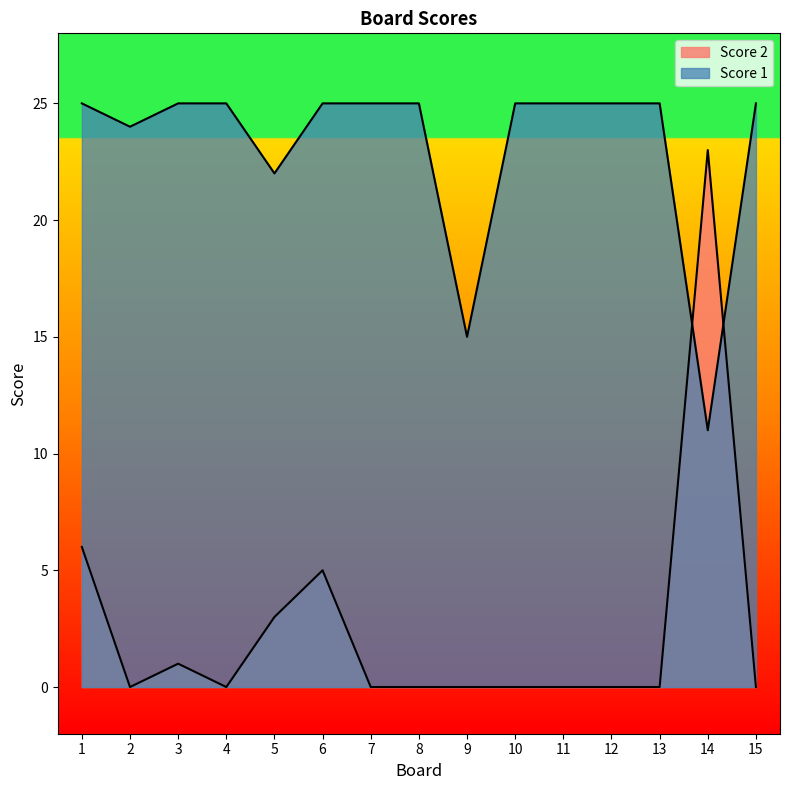

What is the difference between the highest and lowest values at 9?

15